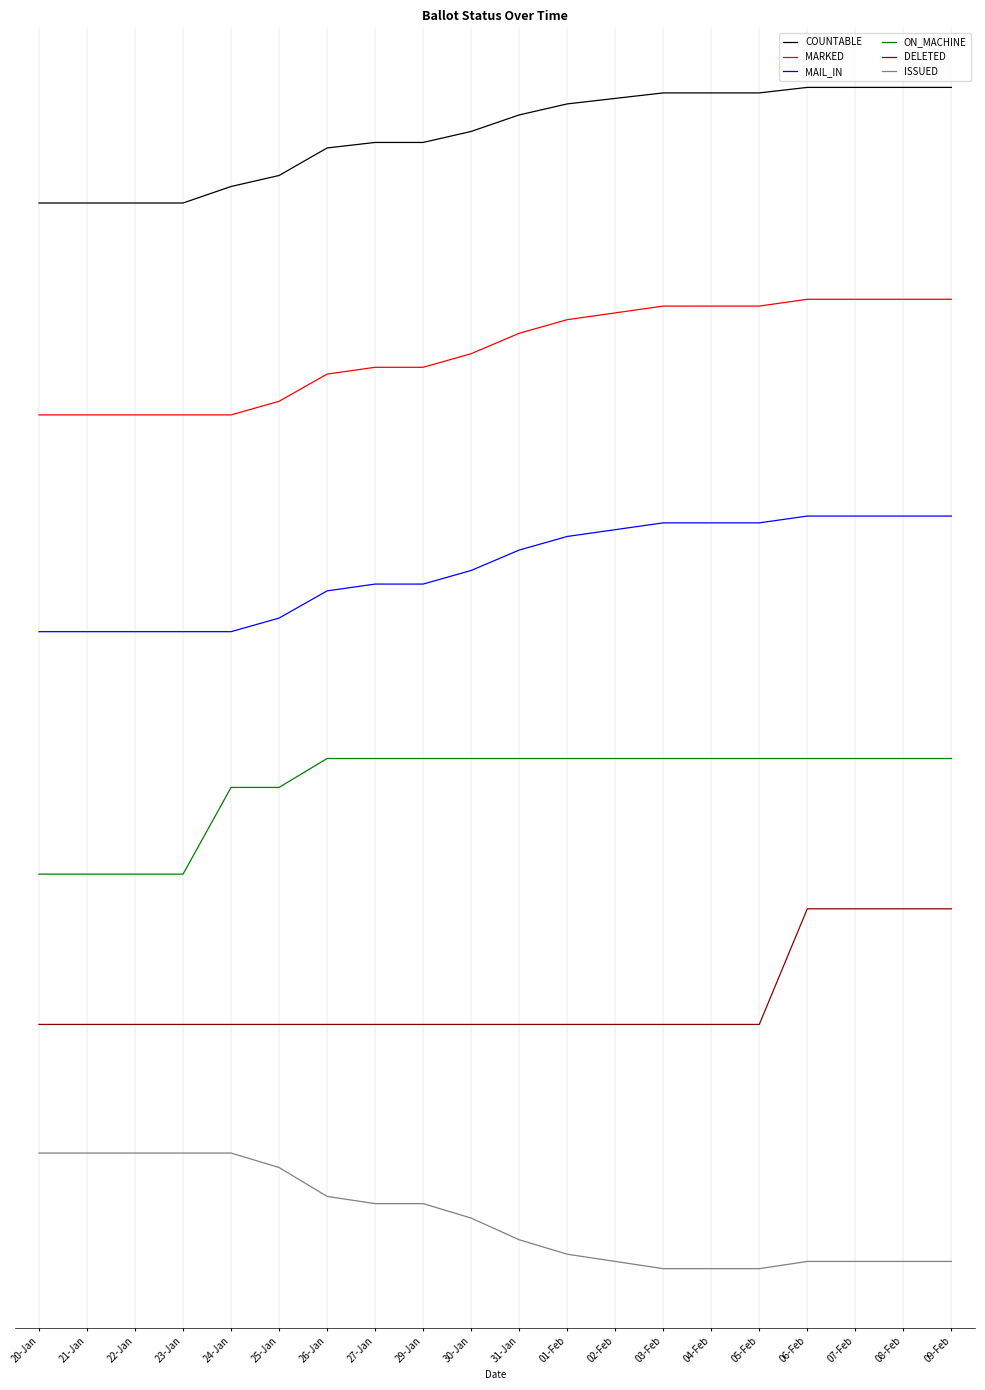

What are all the series names shown in the legend?

COUNTABLE, MARKED, MAIL_IN, ON_MACHINE, DELETED, ISSUED